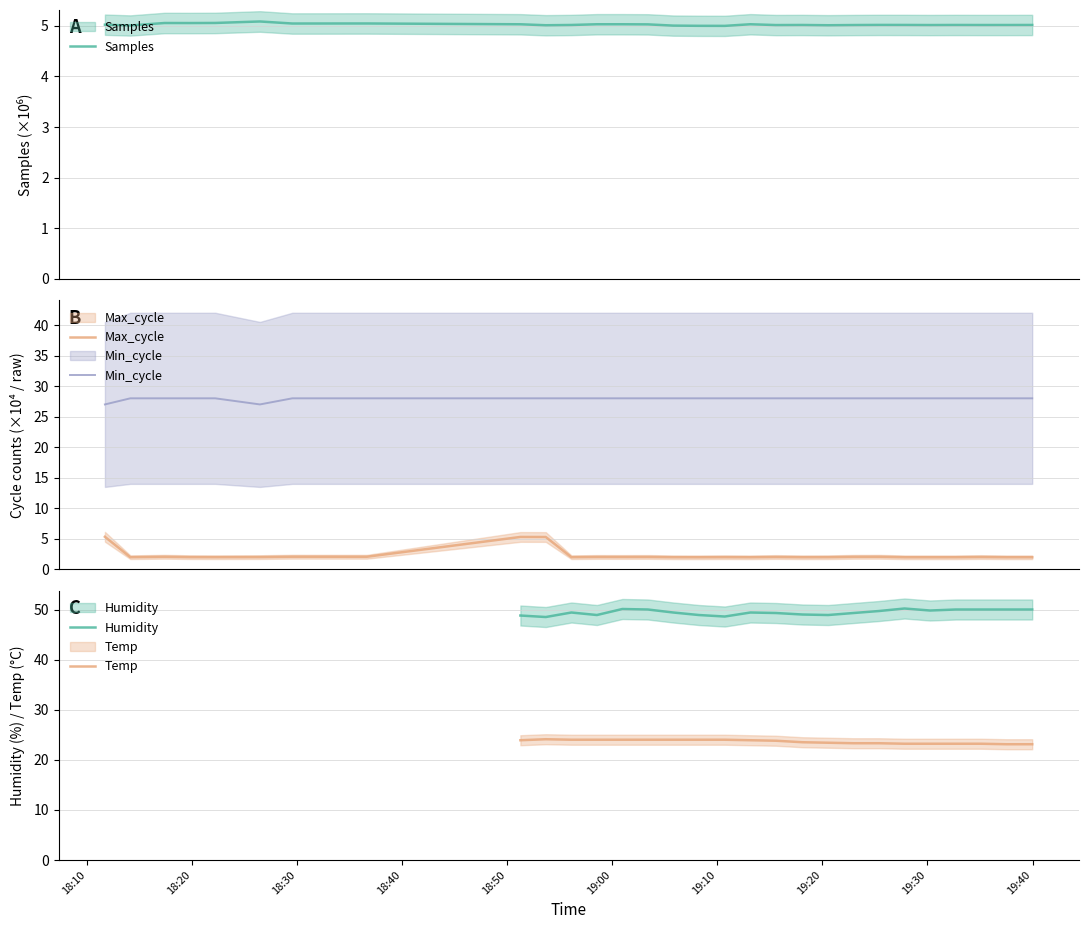

What is the label of the 19th point from the right?

2023/11/04 18:56:07